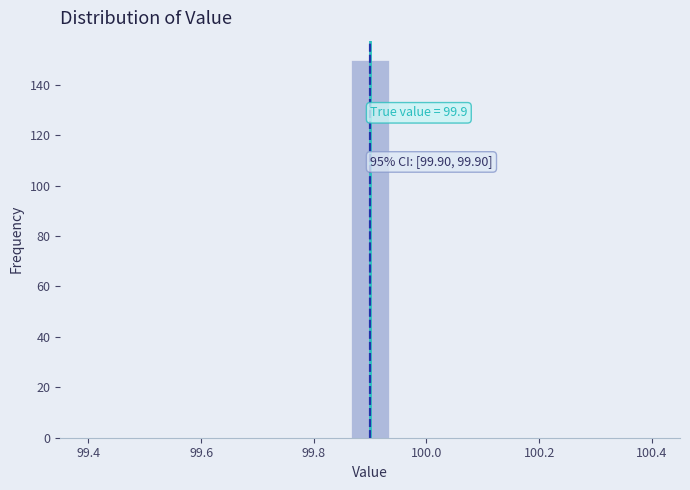

Around what value on the x-axis is the tallest bar? Give the approximate position of its centre, as read against the axis.

99.90